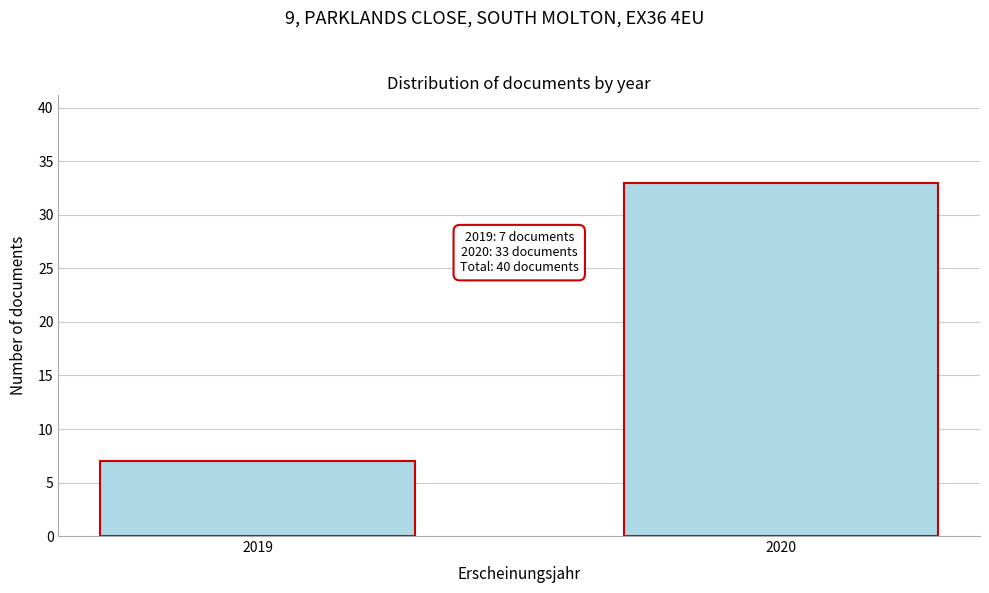

Reading left to right, what are all the values shown in this chart?

7	33